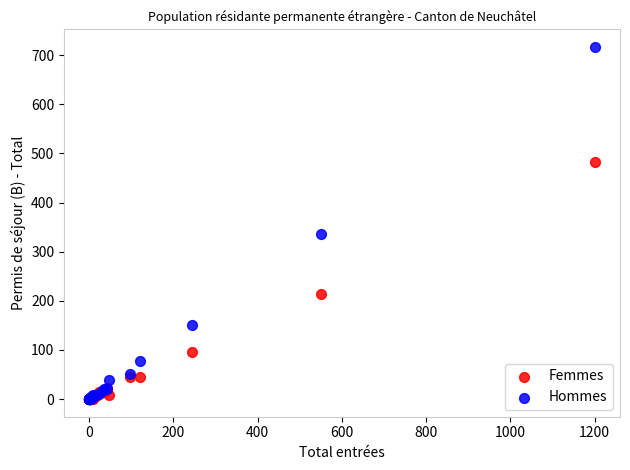

Which series has the largest Y range (max minus min)?

Hommes